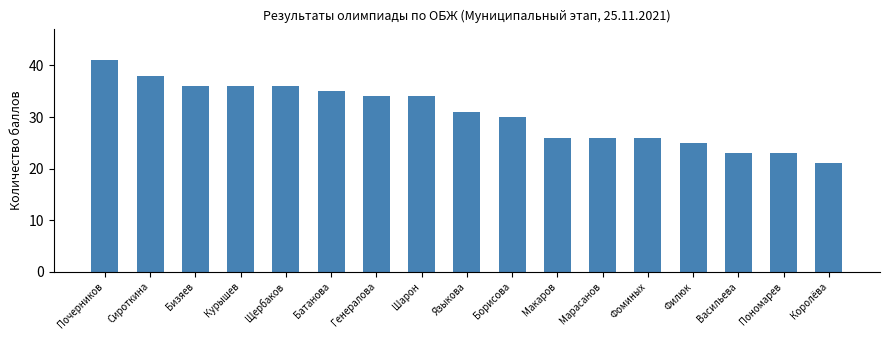

What is the difference between the maximum and minimum values?

20